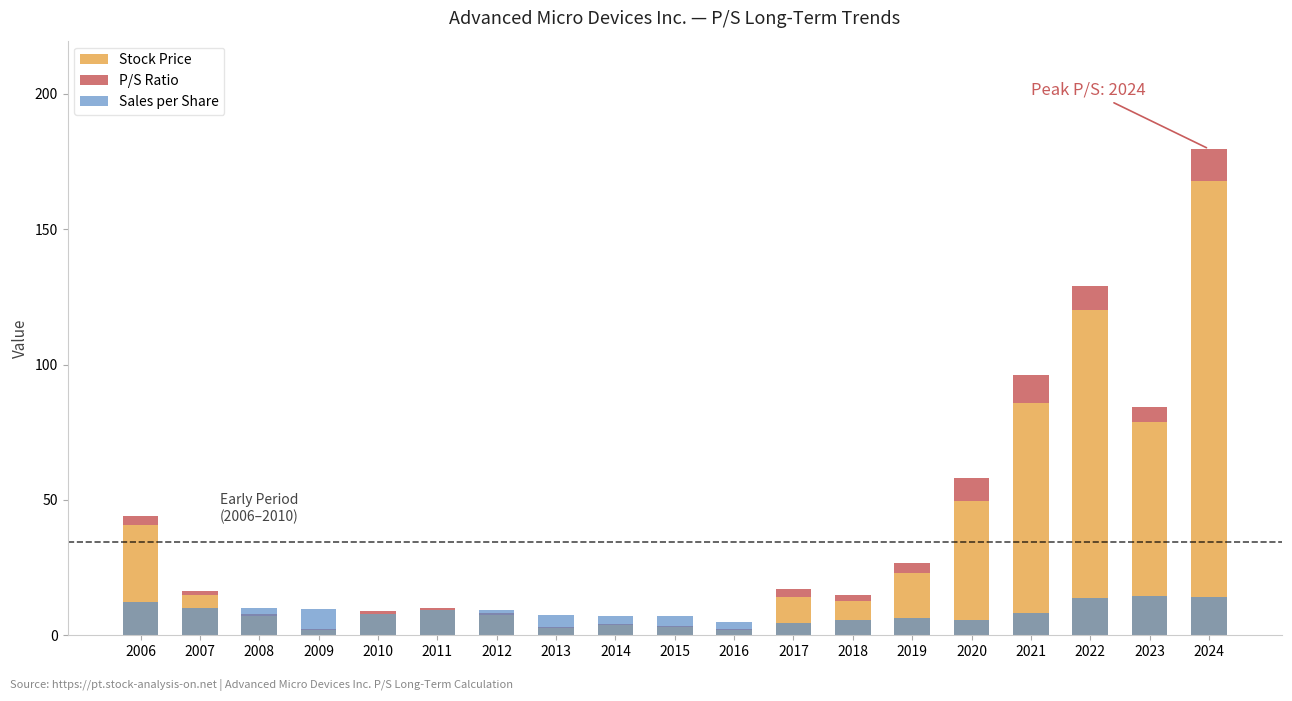

What is the total value across all series at 2018?

20.3